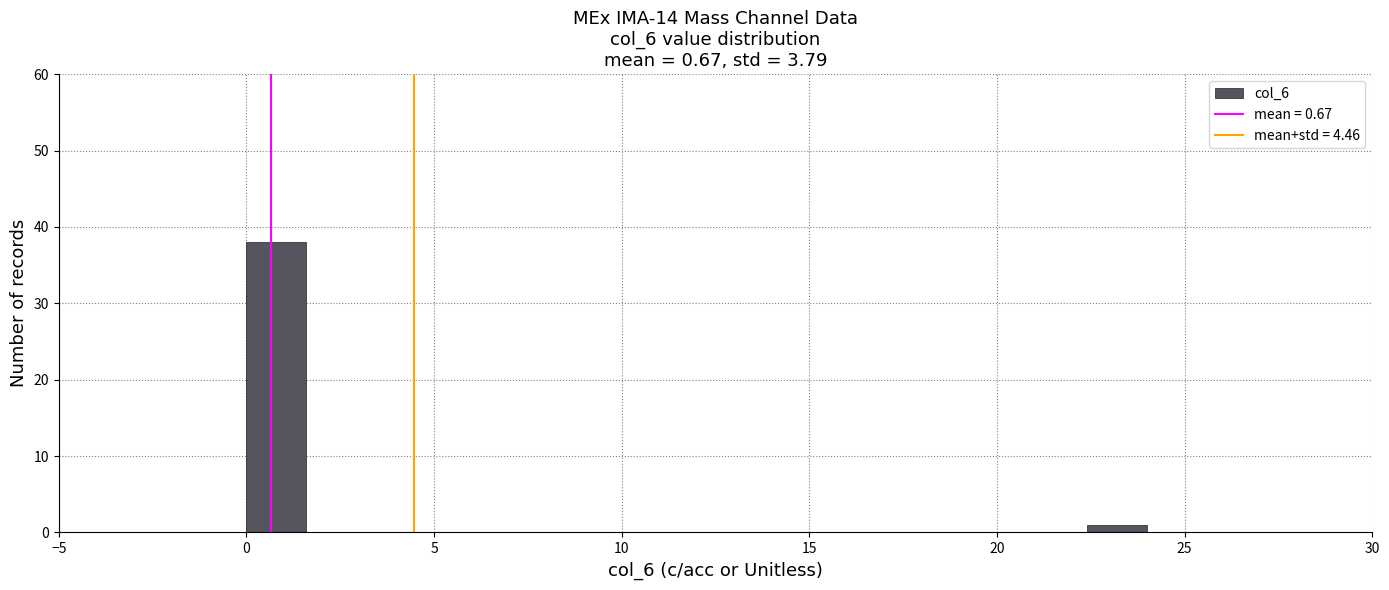

Read against the x-axis, roughly where is the centre of the tallest bar?

1.0